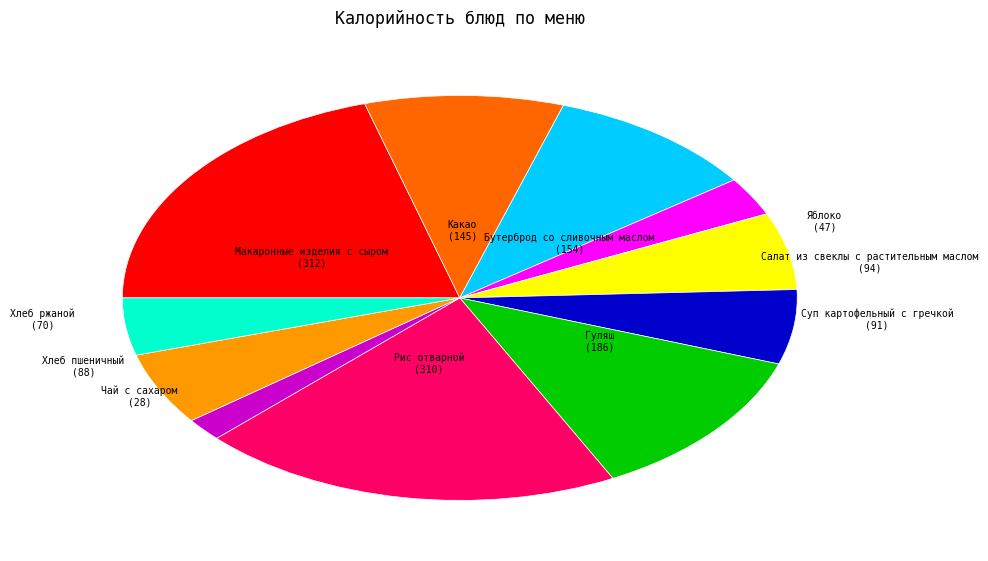

Is there any slice that represents more than half of the pie?

No